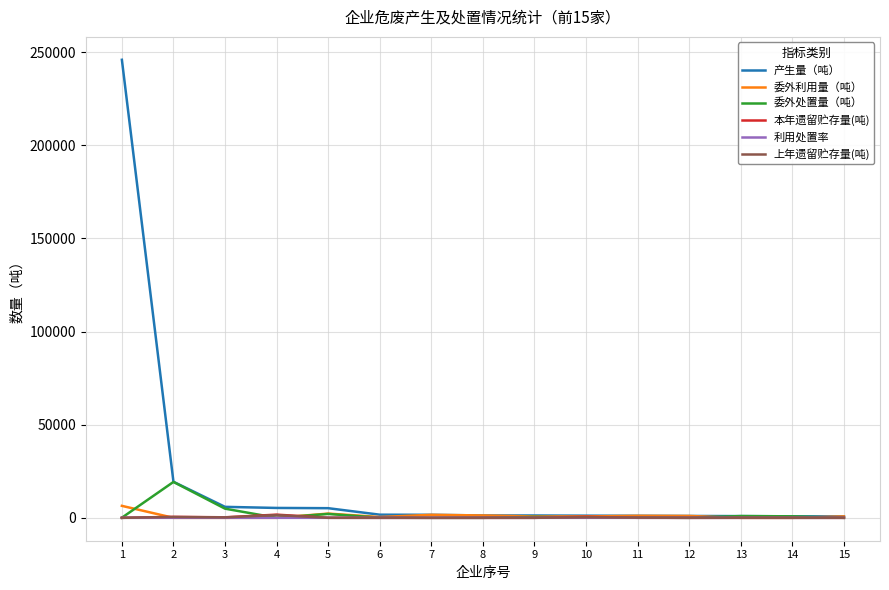

Is the value of 本年遗留贮存量(吨) at 2 greater than the value of 产生量（吨） at 3?

No